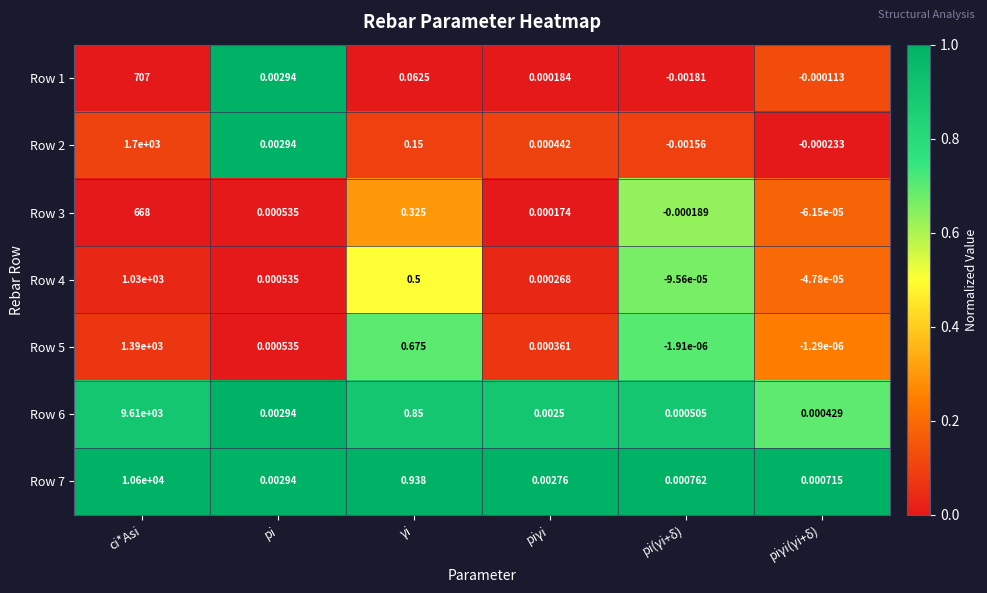

List the labels in order of Row 3 value, largest first.

ci*Asi, γi, pi, piγi, piγi(γi+δ), pi(γi+δ)